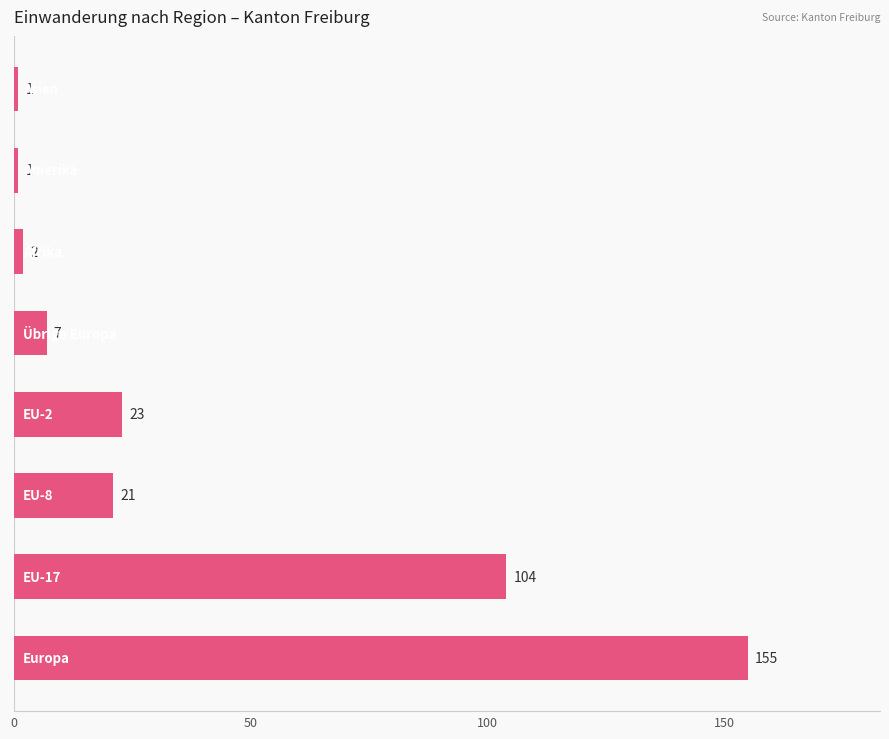

Count the number of categories in the chart.

8